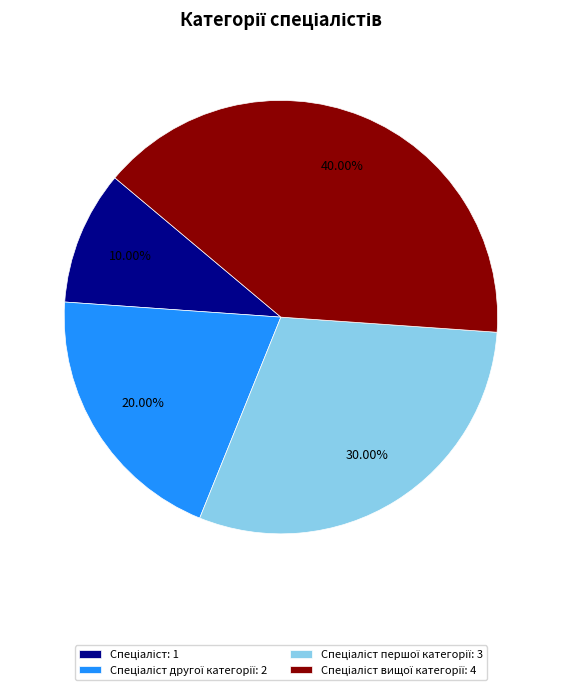

Does any single category account for the majority?

No